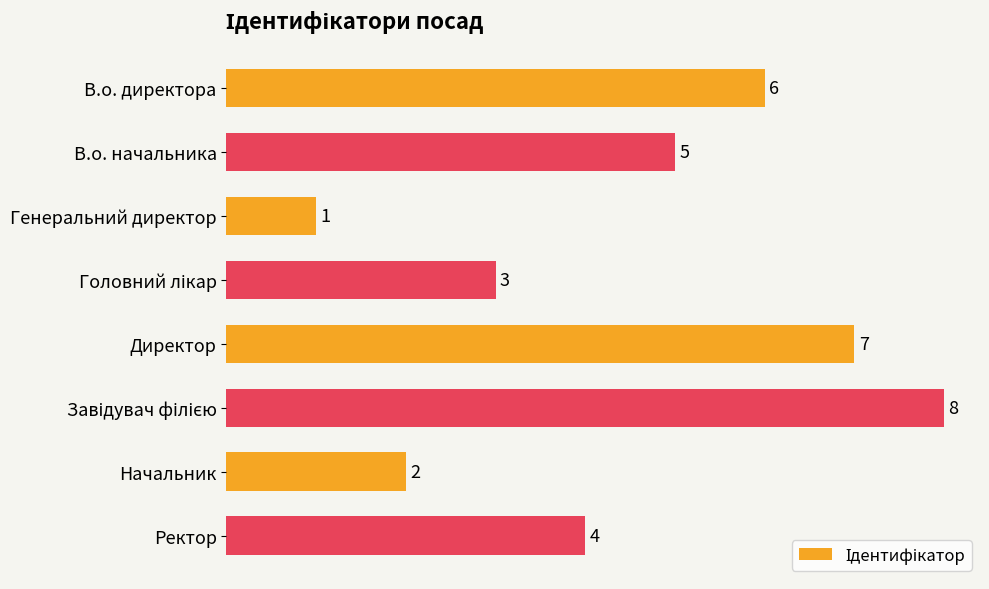

Reading top to bottom, extract all data points from this chart.

6	5	1	3	7	8	2	4